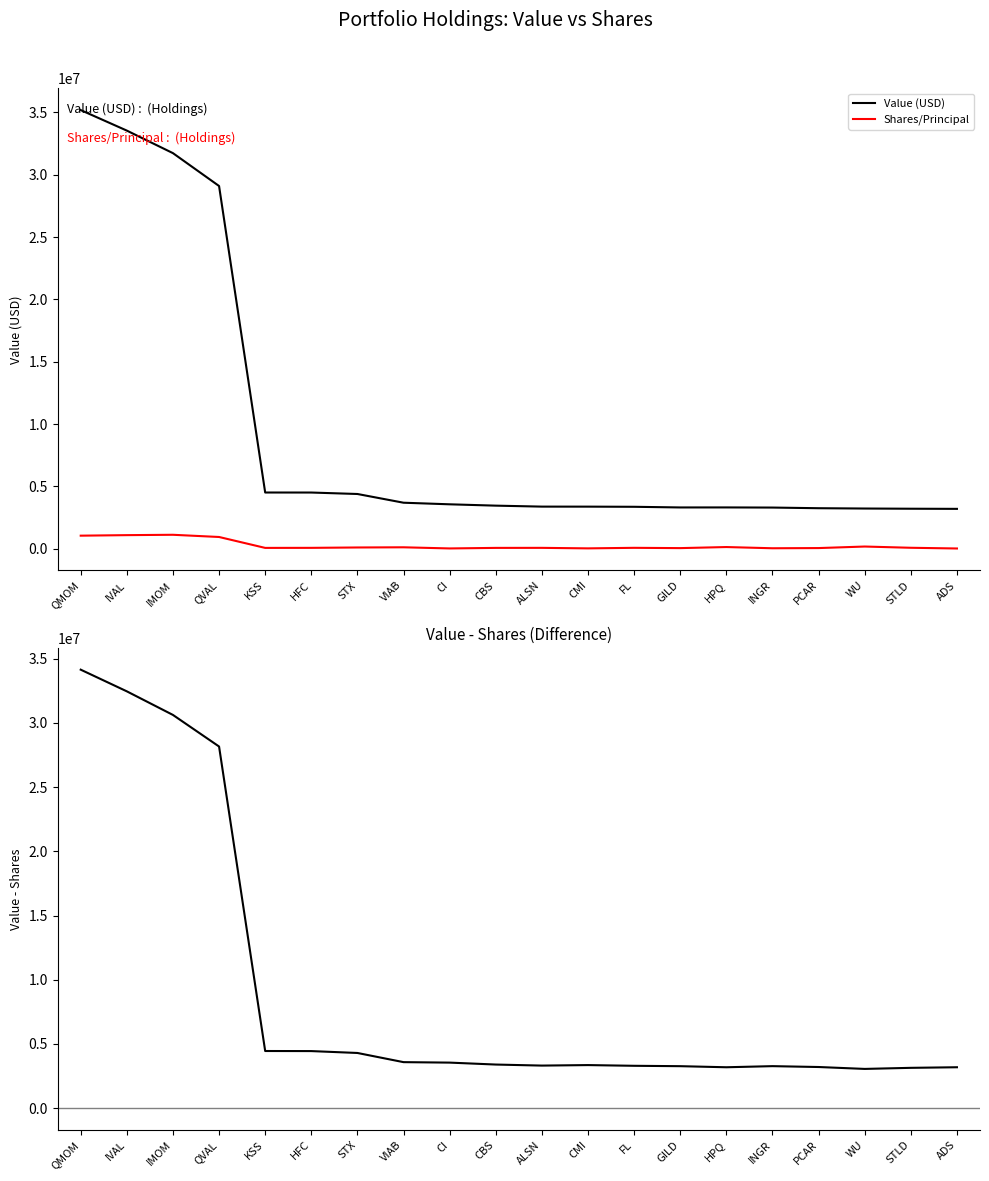

What is the difference between the second highest and minimum values in the Shares/Principal series?

1070681